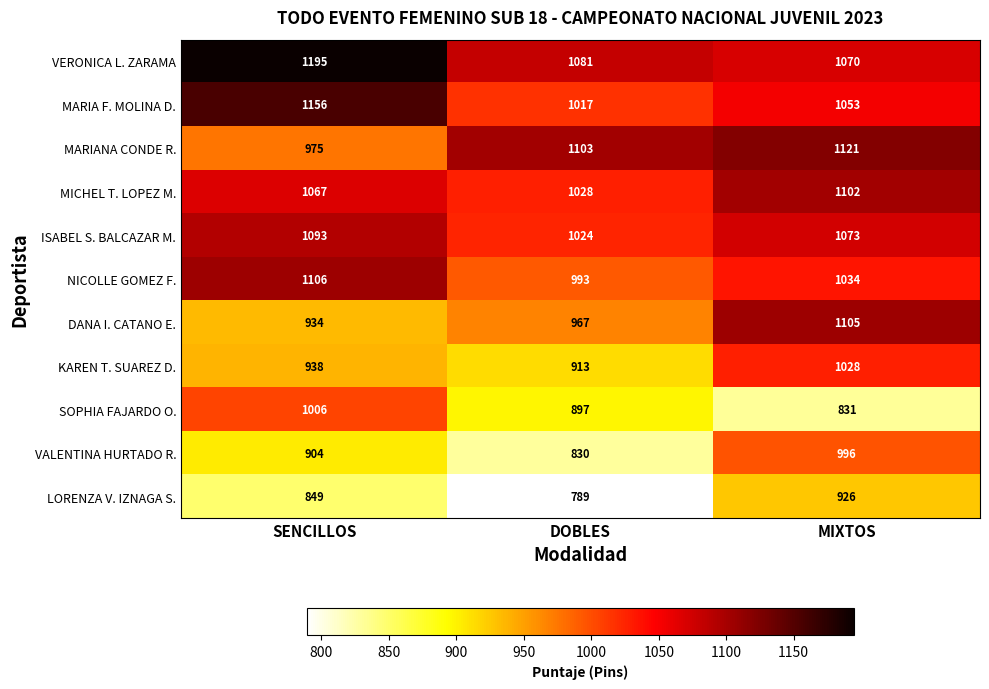

What is the difference between the VALENTINA HURTADO R. values at DOBLES and SENCILLOS?

74